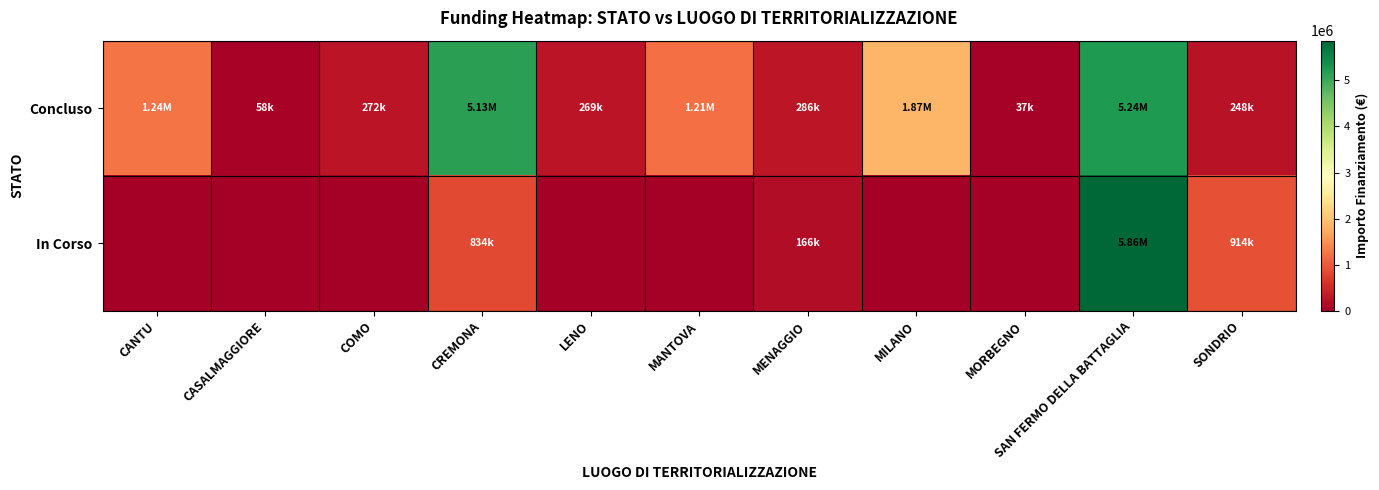

What is the spread (max minus min) of values at MORBEGNO?

36600.0